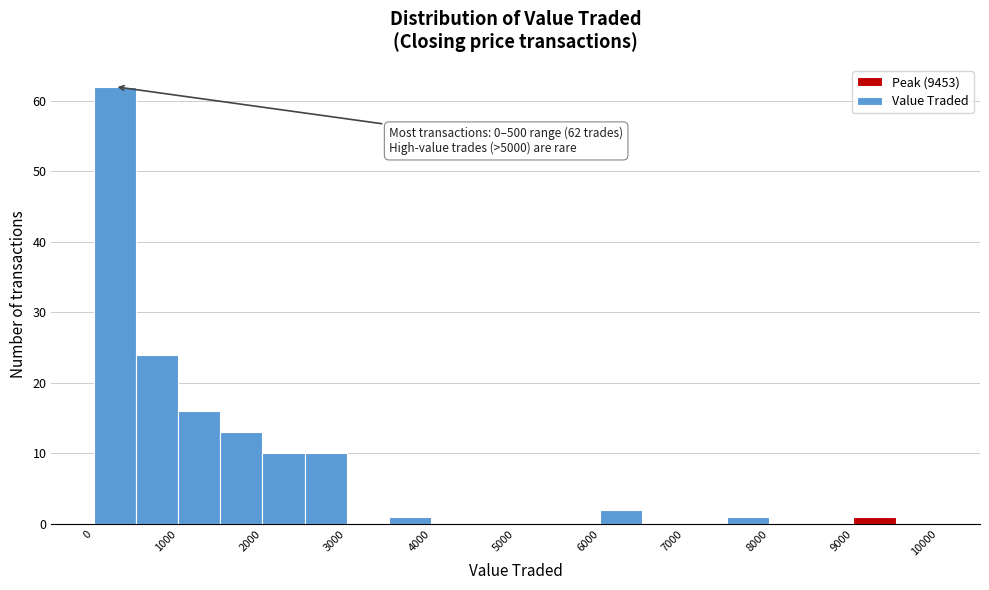

Which range on the x-axis has the tallest bar?

0 to 500